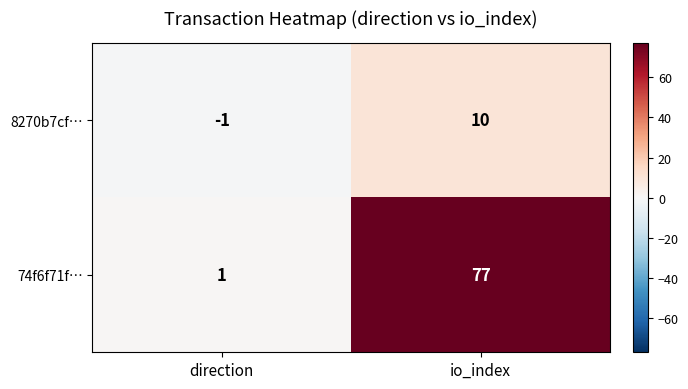

What is the difference between the 74f6f71f… values at io_index and direction?

76